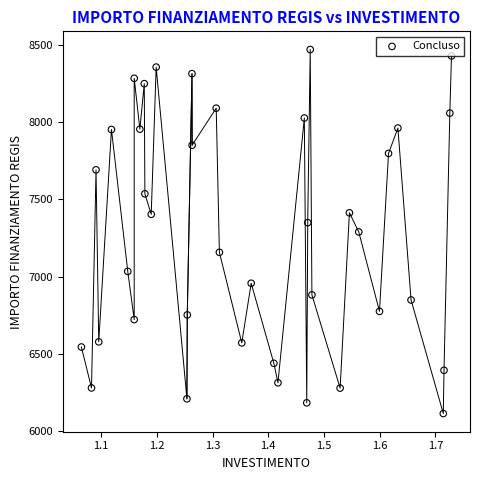

What is the range of X values (max minus min)?

0.7